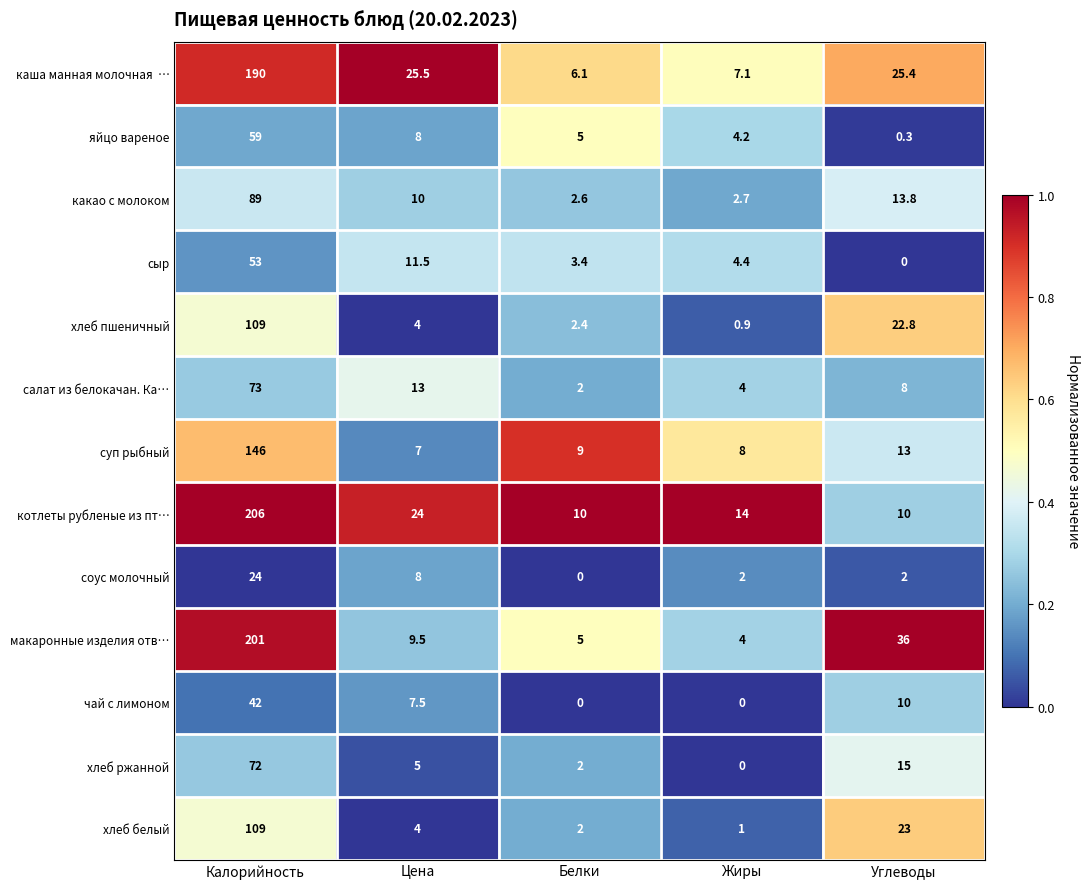

What is the sum of all хлеб ржанной values?

94.0